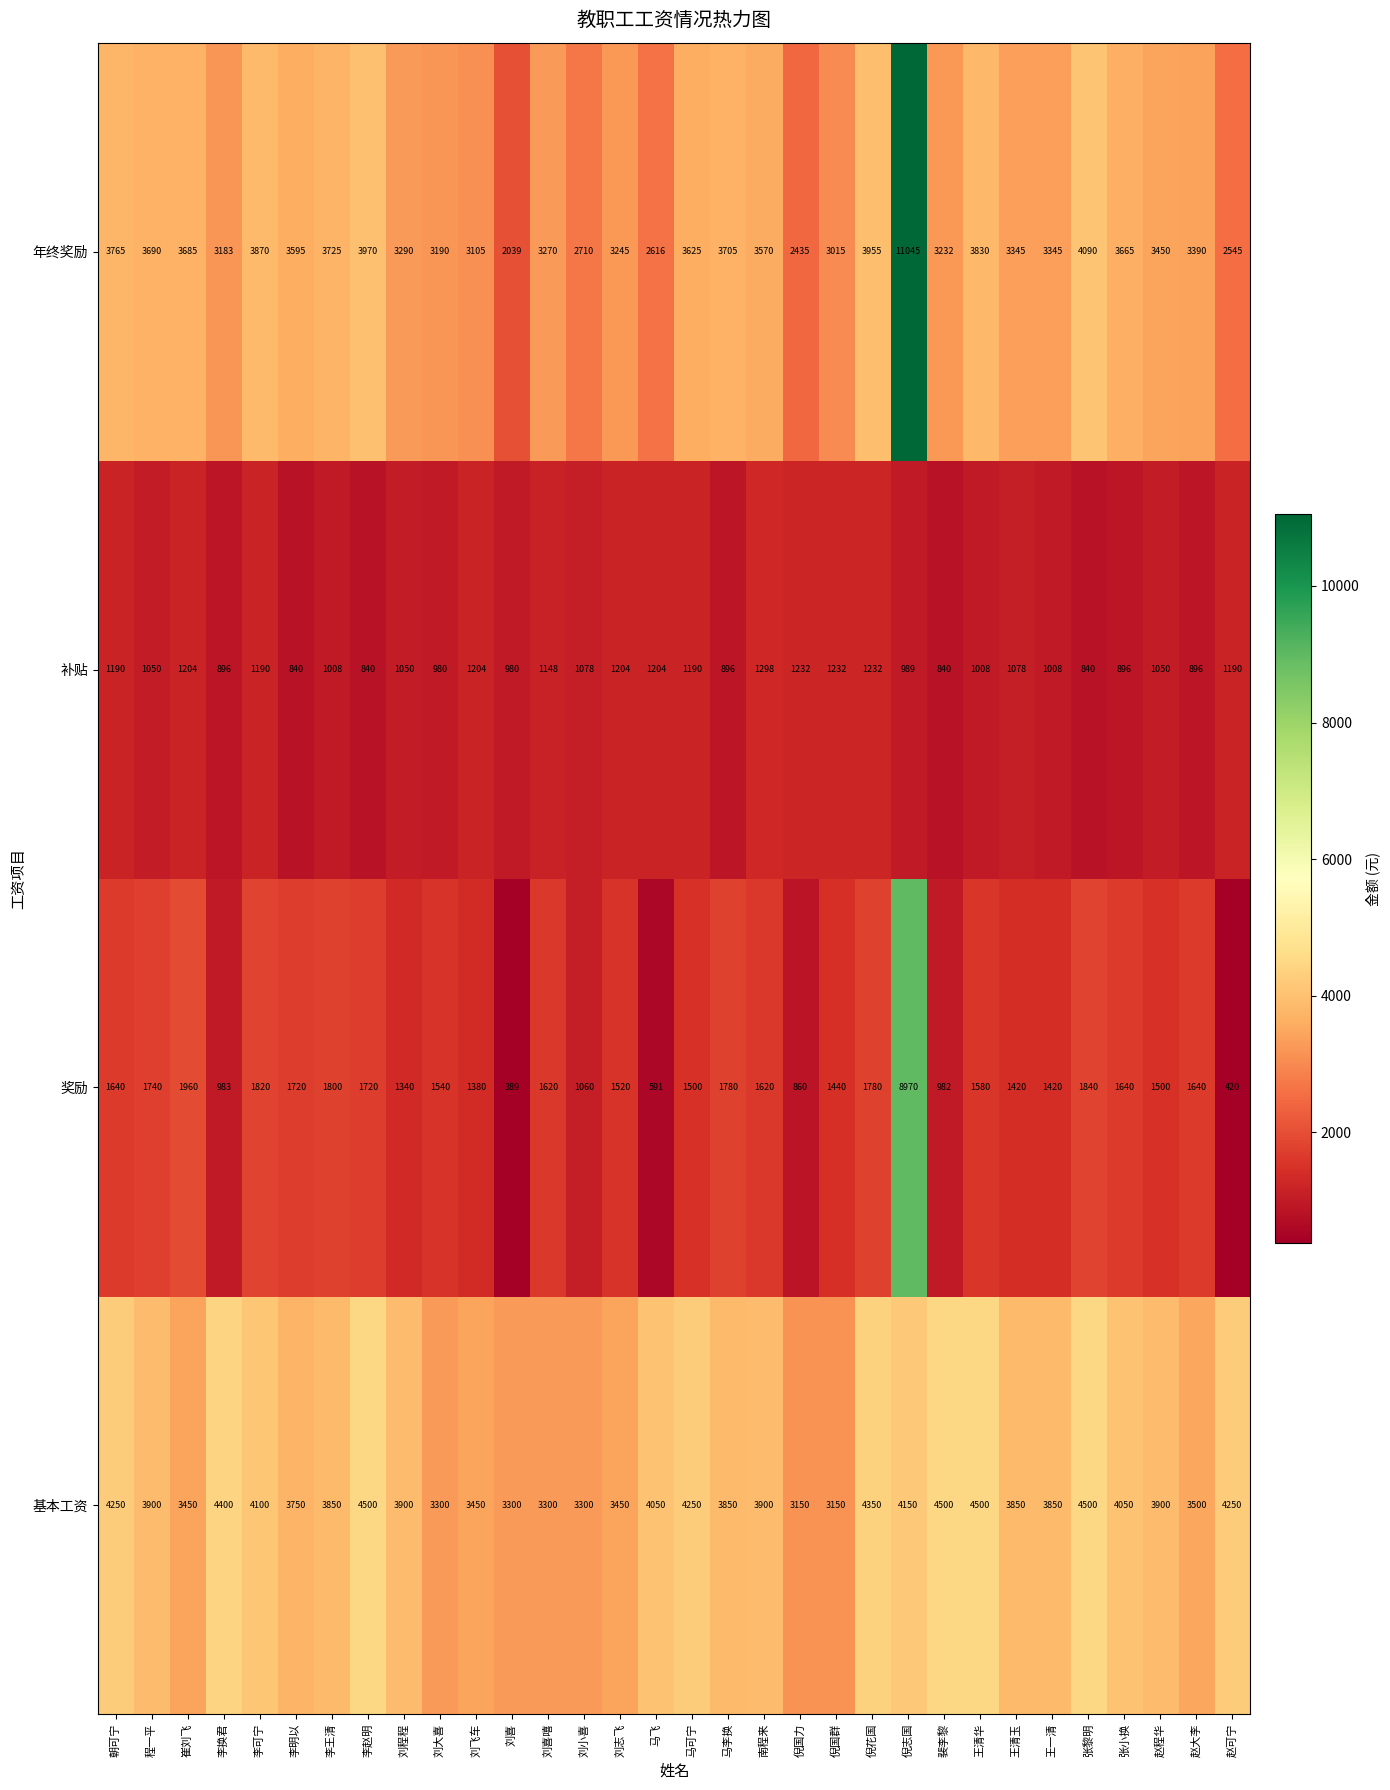

What is the average value of the 补贴 series?

1061